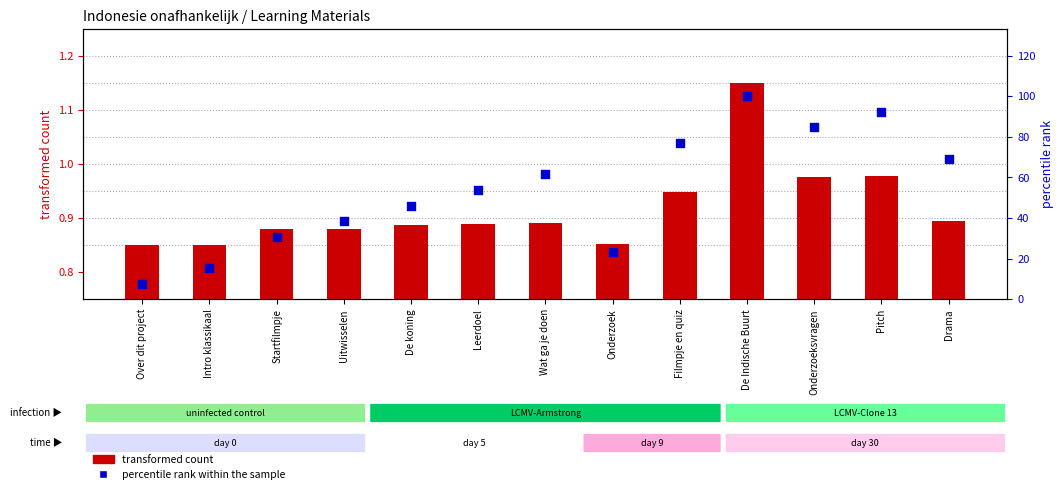

Is the value of transformed count at Uitwisselen greater than the value of percentile rank within the sample at Onderzoeksvragen?

No